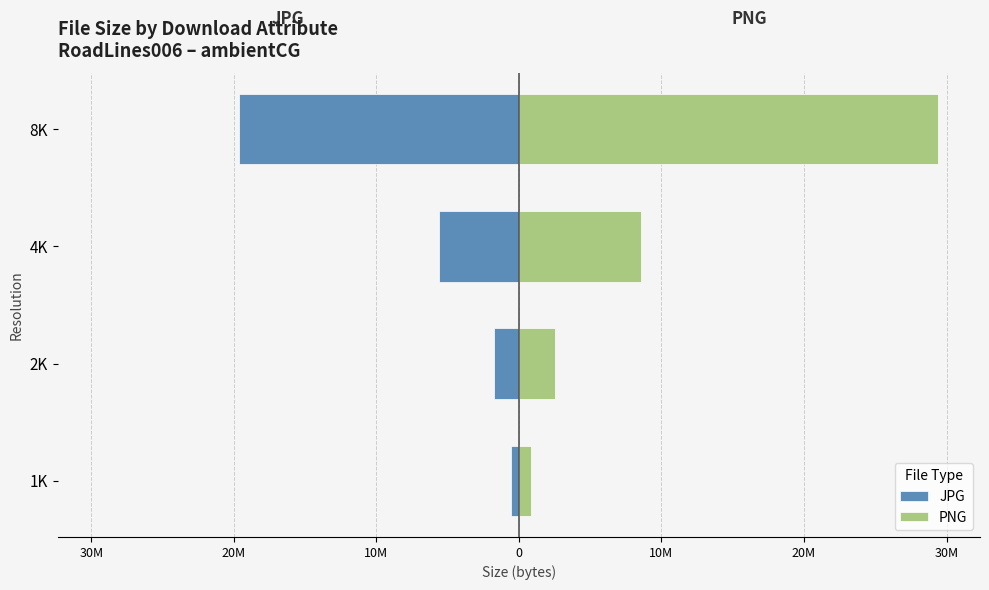

List the series in order of their overall mean, highest first.

PNG, JPG